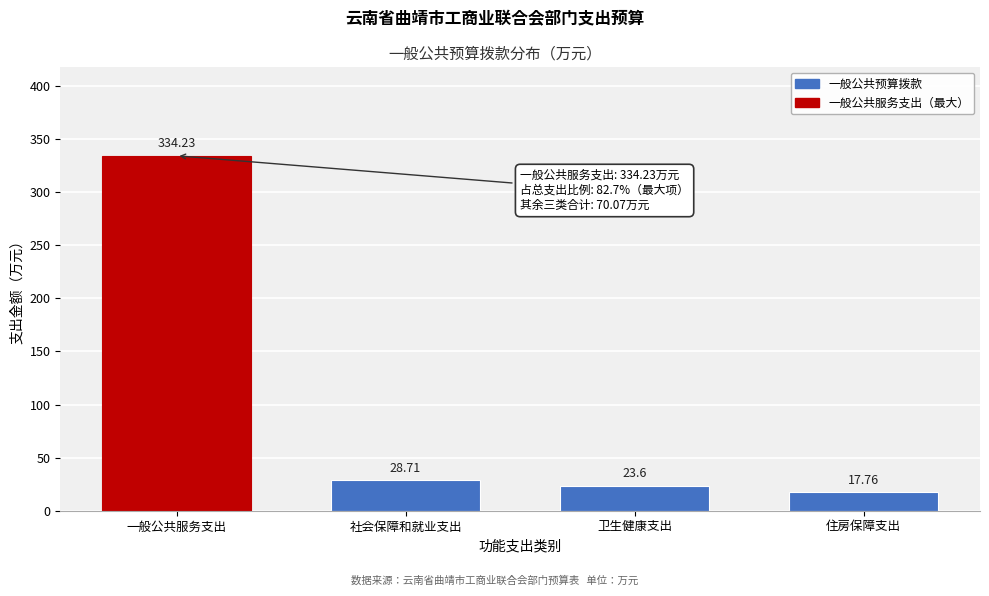

What is the difference between the values at 一般公共服务支出 and 社会保障和就业支出?

305.5